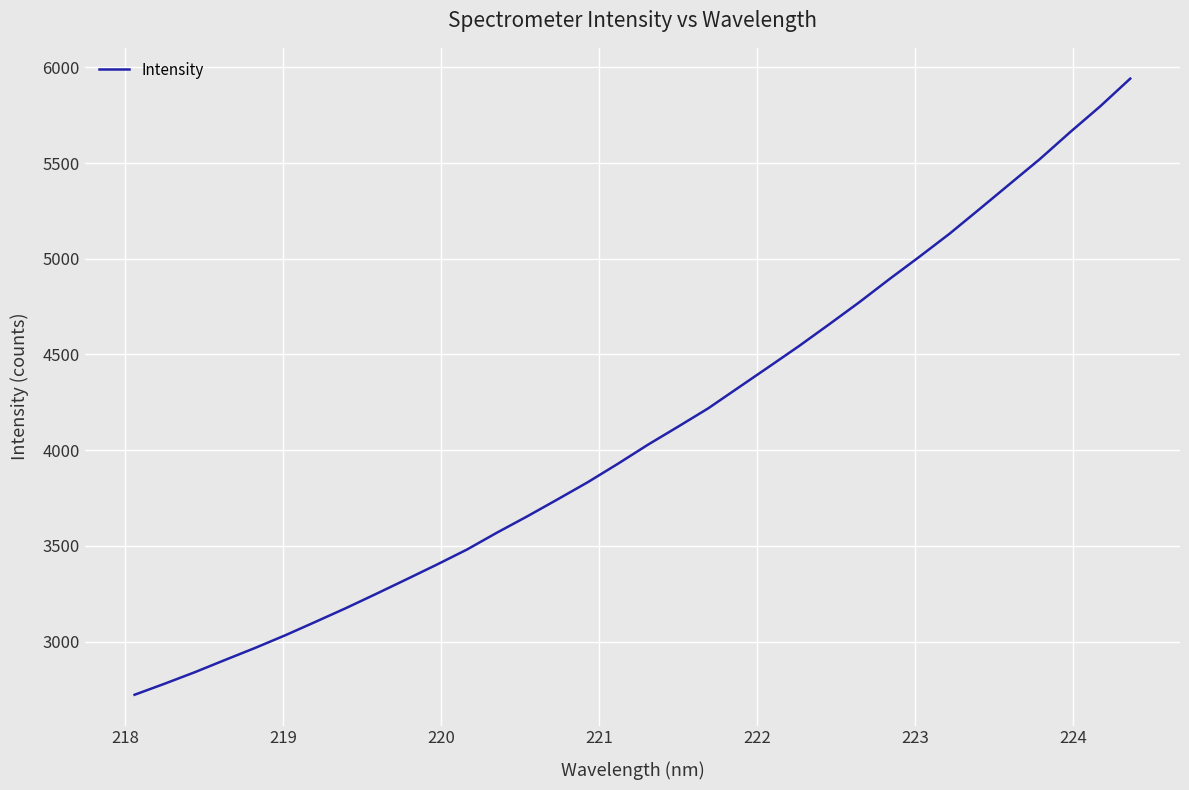

What is the greatest value displayed?

5941.1